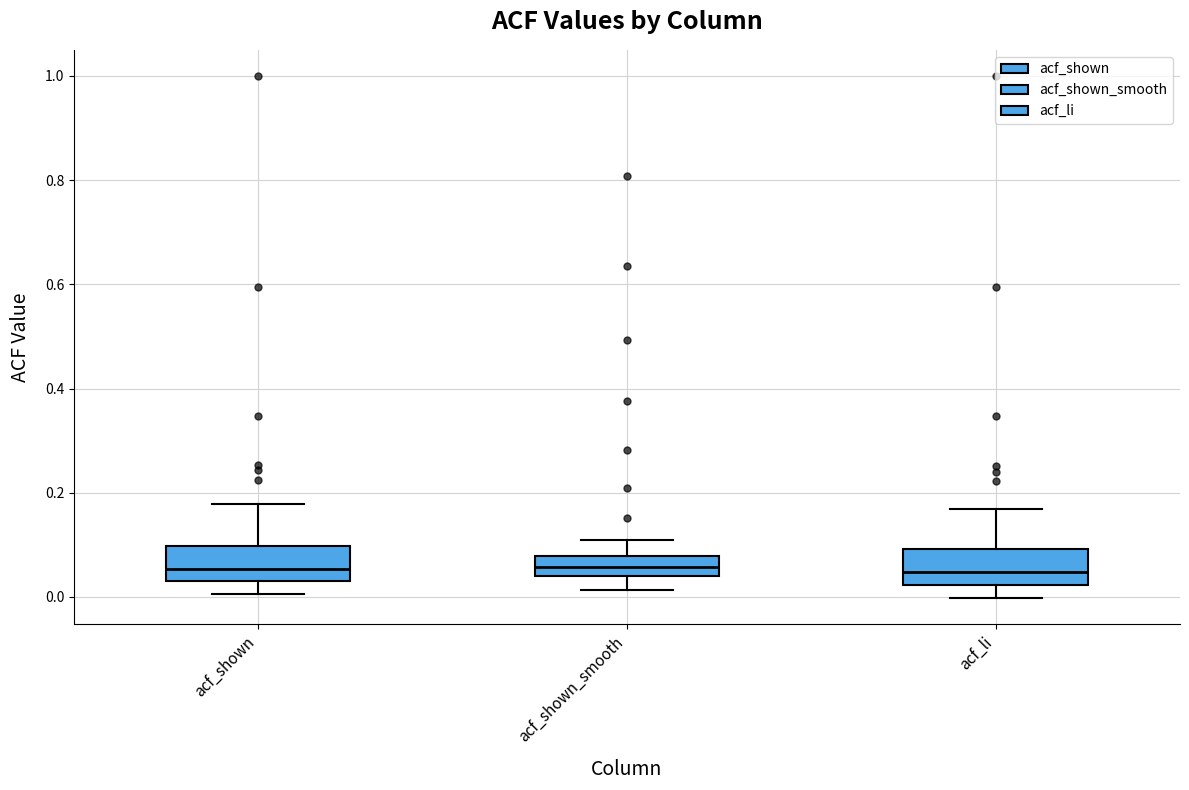

Reading left to right, transcribe this box plot: for each box, give where its median line is, the range the box spans, and where its two whiskers end, as read against the y-axis. The values are not printed on the chart, so give them approximately, as read against the axis.

acf_shown: median 0.06, box 0.02 to 0.10, whiskers 0.00 to 0.18
acf_shown_smooth: median 0.06, box 0.04 to 0.08, whiskers 0.02 to 0.12
acf_li: median 0.04, box 0.02 to 0.10, whiskers 0.00 to 0.16